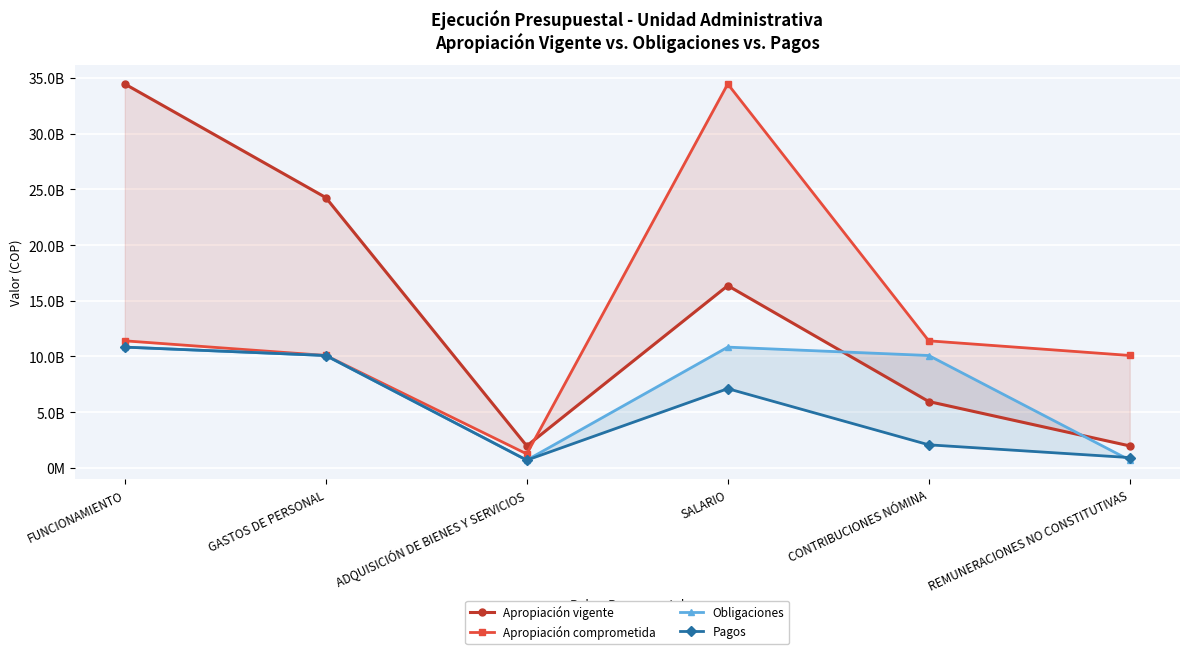

At which category is the sum across all series the highest?

SALARIO